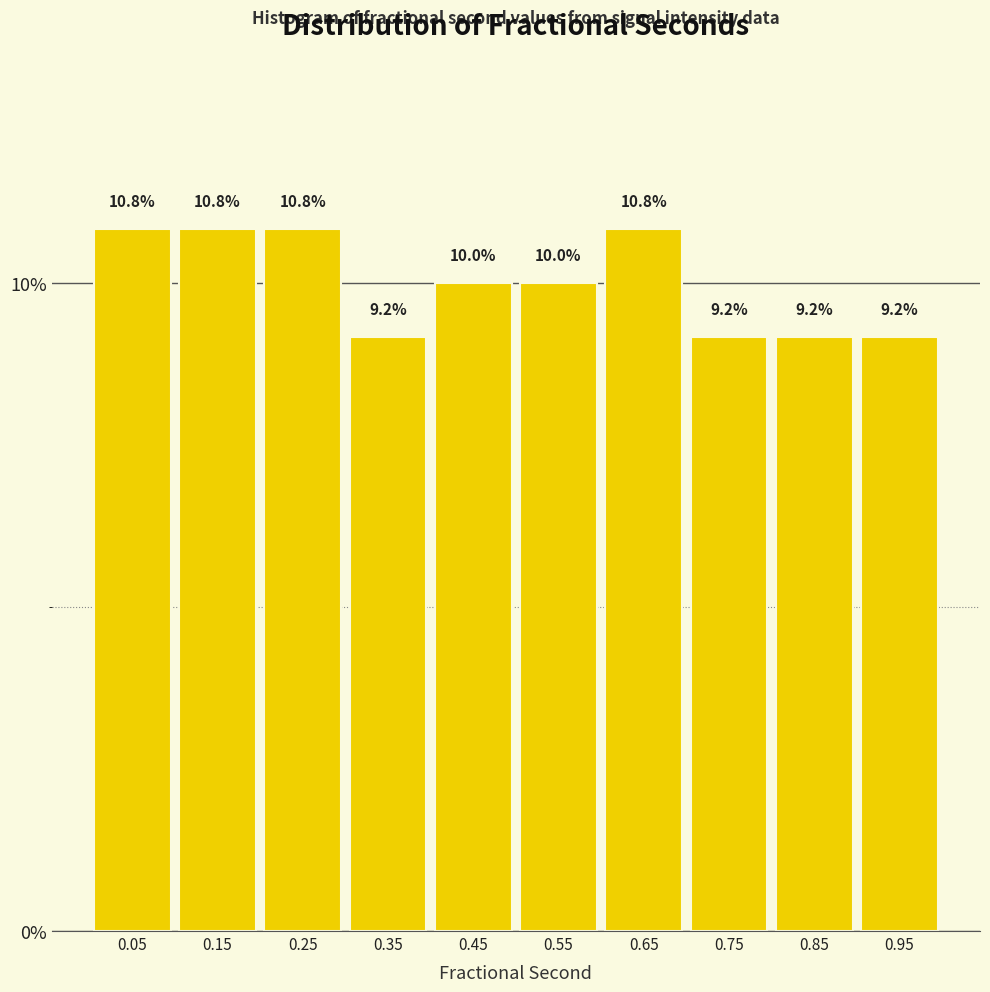

Reading left to right, transcribe this chart: for each bar, give the range it covers on the x-axis and its height.

0.0 to 0.1: 10.8
0.1 to 0.2: 10.8
0.2 to 0.3: 10.8
0.3 to 0.4: 9.2
0.4 to 0.5: 10.0
0.5 to 0.6: 10.0
0.6 to 0.7: 10.8
0.7 to 0.8: 9.2
0.8 to 0.9: 9.2
0.9 to 1.0: 9.2